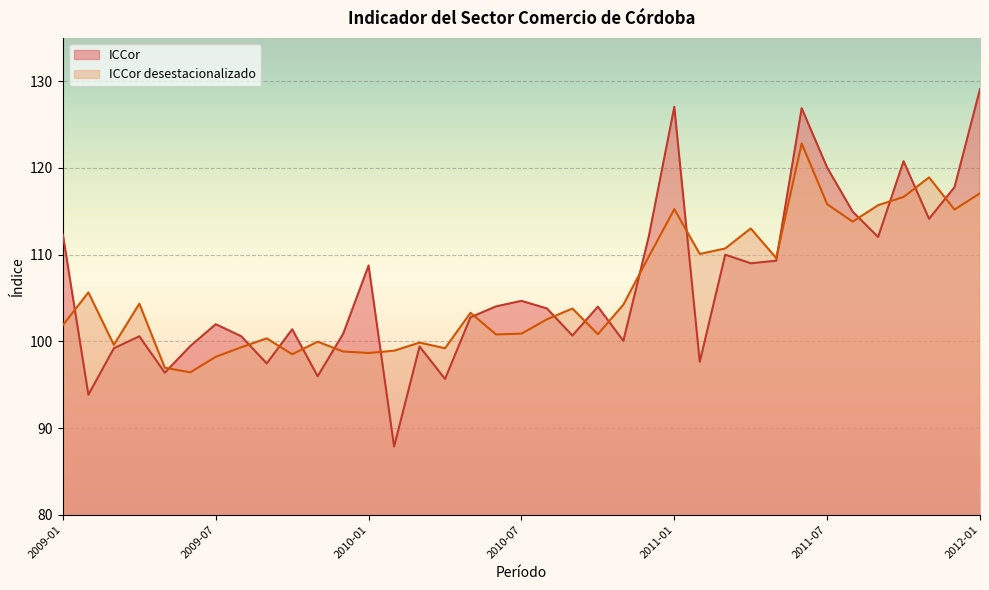

Rank the categories by ICCor value from lowest to highest.

2010-02, 2009-02, 2010-04, 2009-11, 2009-05, 2009-09, 2011-02, 2009-03, 2010-03, 2009-06, 2010-11, 2009-04, 2009-08, 2010-09, 2009-12, 2009-10, 2009-07, 2010-05, 2010-08, 2010-10, 2010-06, 2010-07, 2010-01, 2011-04, 2011-05, 2011-03, 2011-09, 2010-12, 2009-01, 2011-11, 2011-08, 2011-12, 2011-07, 2011-10, 2011-06, 2011-01, 2012-01